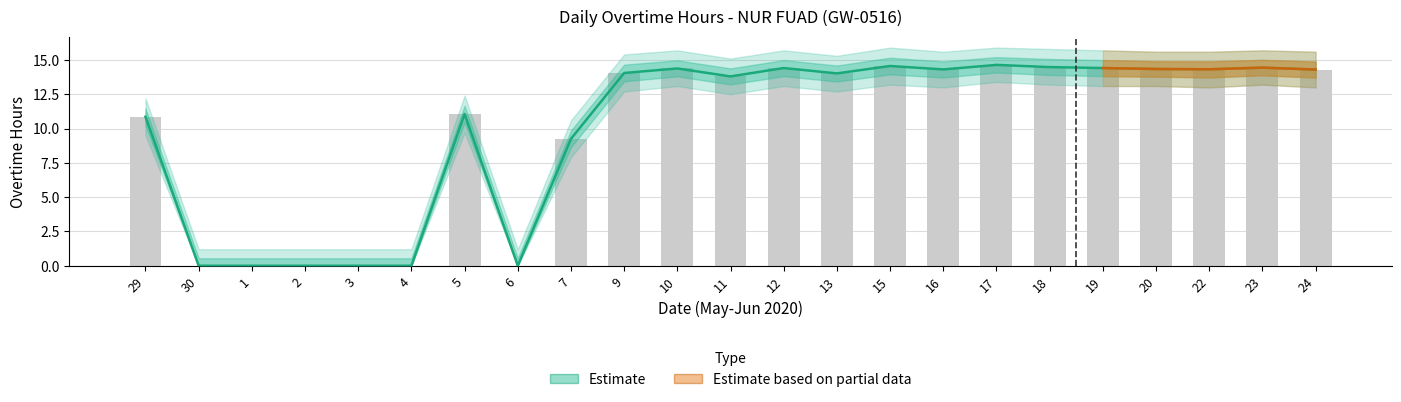

At which label does Overtime Hours reach its minimum?

30